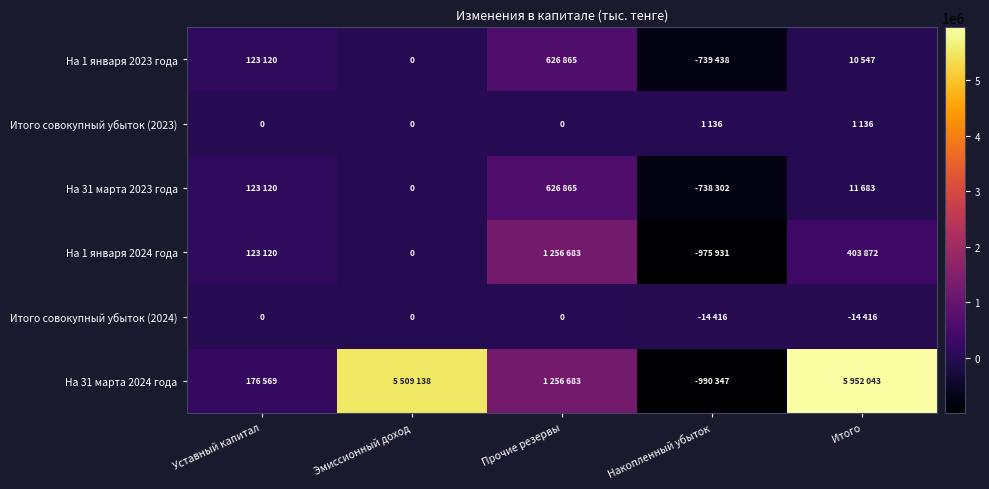

What is the sum of all На 31 марта 2024 года values?

11904086